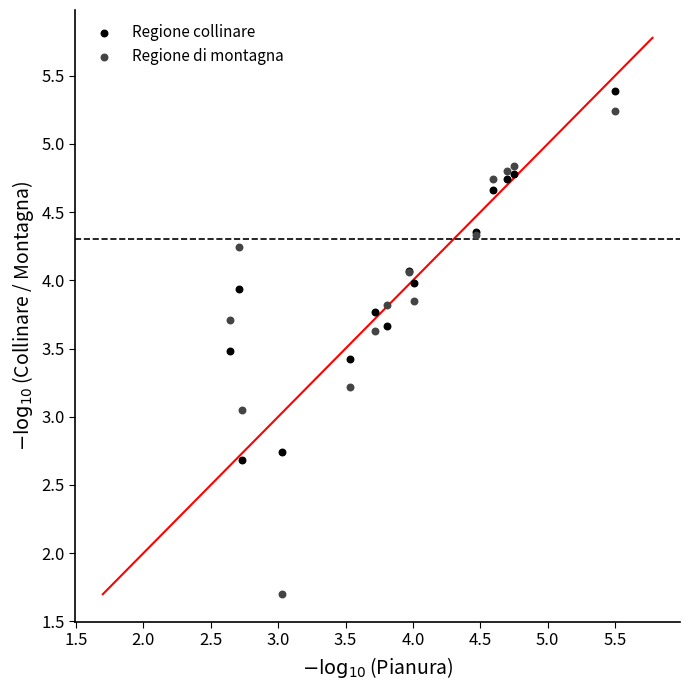

Which series has the widest spread of Y values?

Regione di montagna